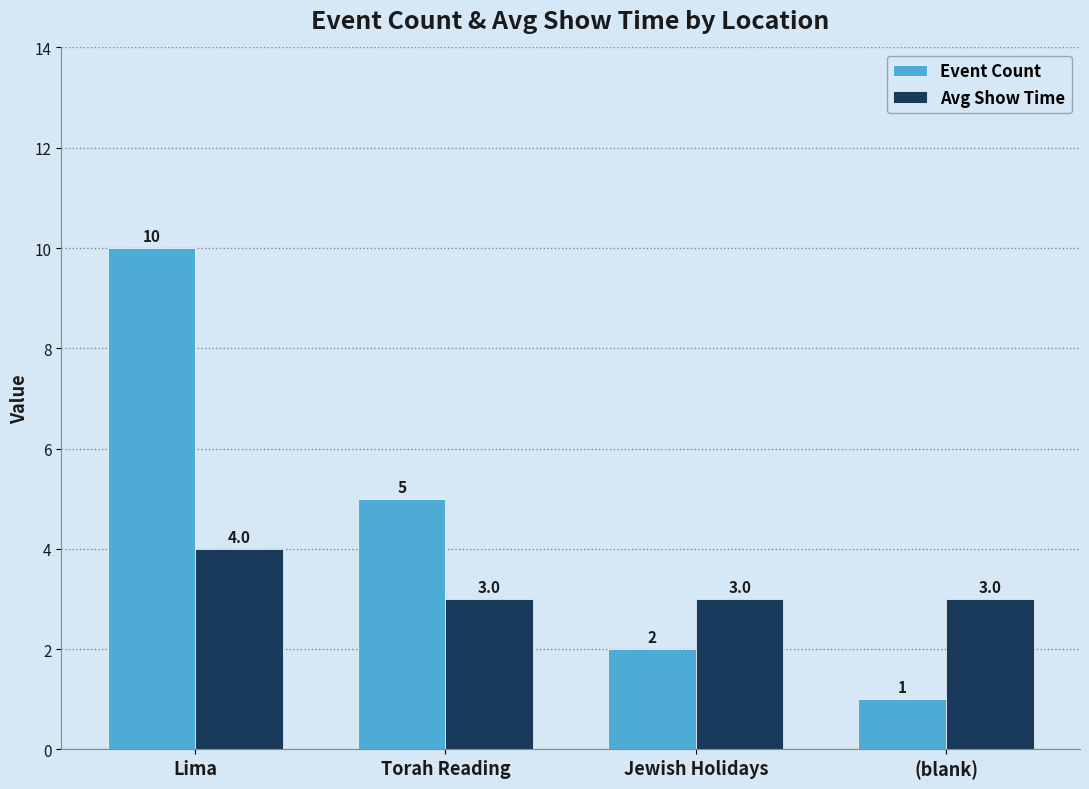

The value of Avg Show Time at Jewish Holidays is 3. True or false?

True